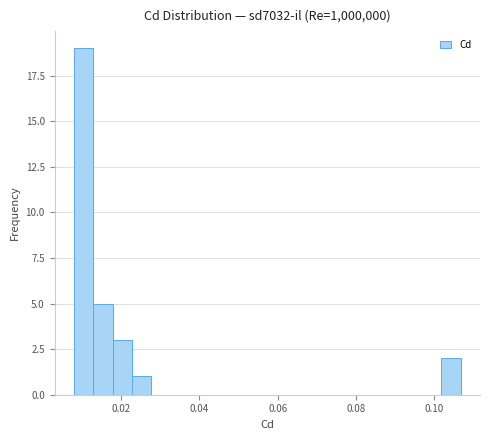

Around what value on the x-axis is the tallest bar? Give the approximate position of its centre, as read against the axis.

0.010